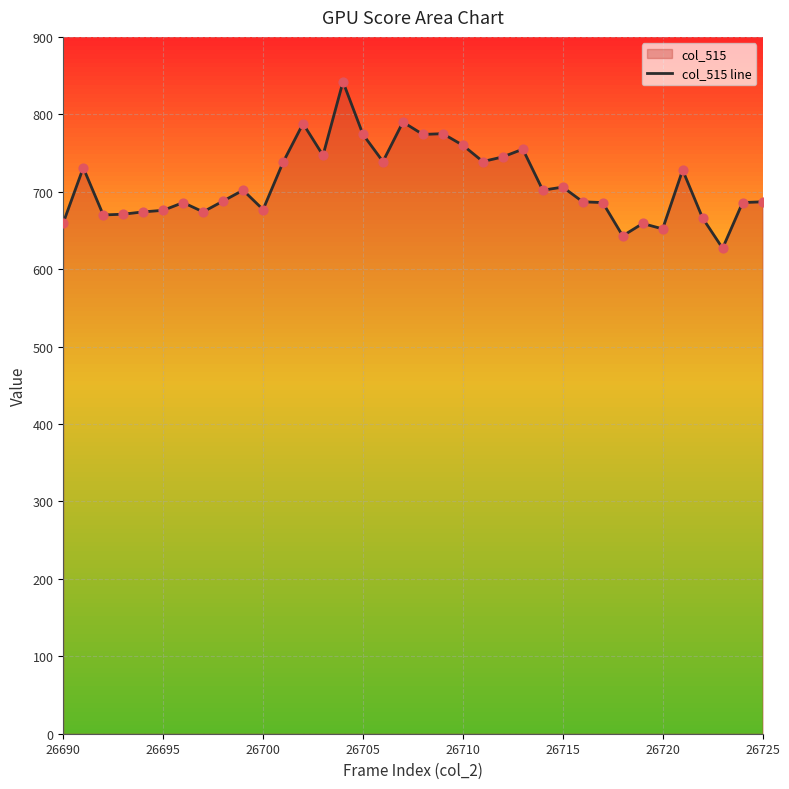

Approximately how many times larger is the value at 16 compared to 23?

1.0